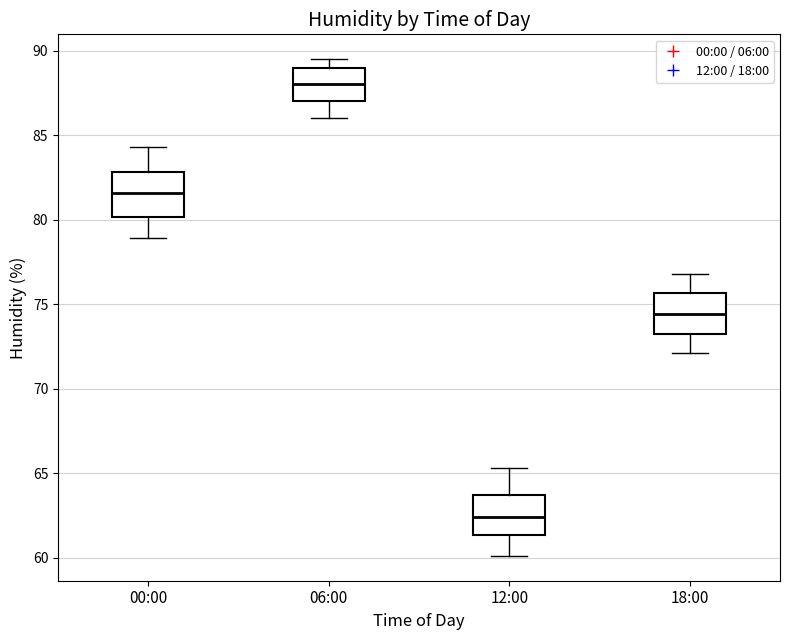

Reading left to right, transcribe this box plot: for each box, give where its median line is, the range the box spans, and where its two whiskers end, as read against the y-axis. The values are not printed on the chart, so give them approximately, as read against the axis.

00:00: median 81.5, box 80.0 to 83.0, whiskers 79.0 to 84.5
06:00: median 88.0, box 87.0 to 89.0, whiskers 86.0 to 89.5
12:00: median 62.5, box 61.5 to 63.5, whiskers 60.0 to 65.5
18:00: median 74.5, box 73.0 to 75.5, whiskers 72.0 to 77.0